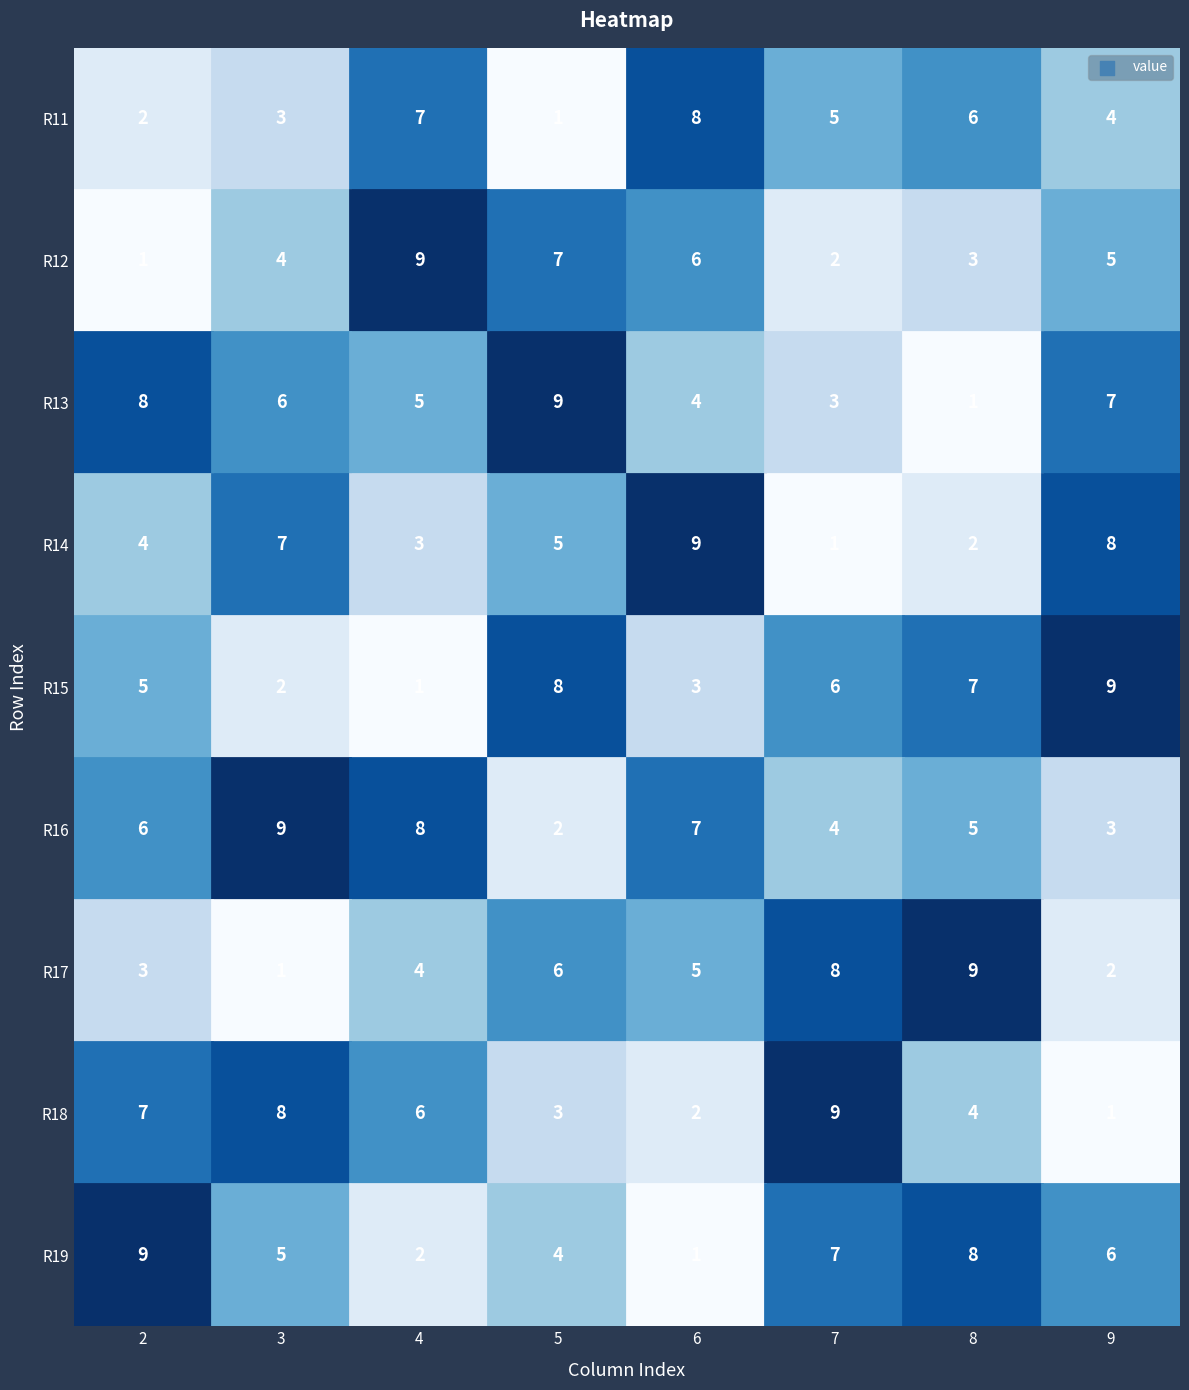

What is the greatest value displayed?

9